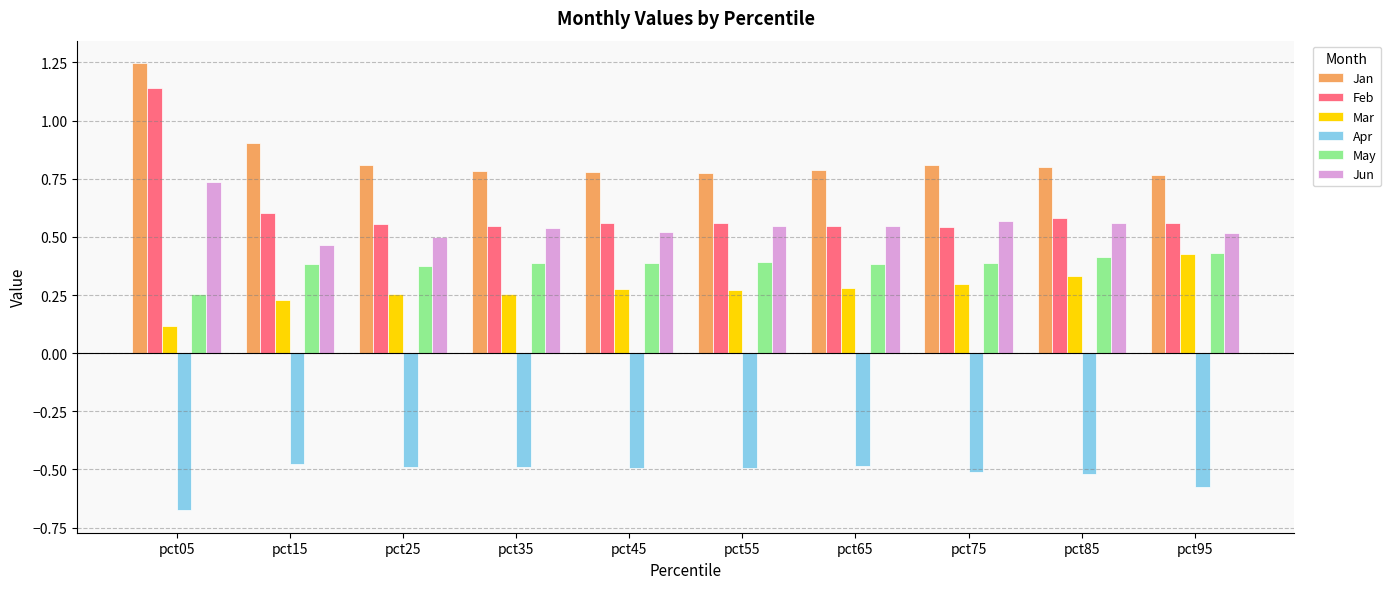

The Mar series shows 0.1 at pct15. True or false?

False